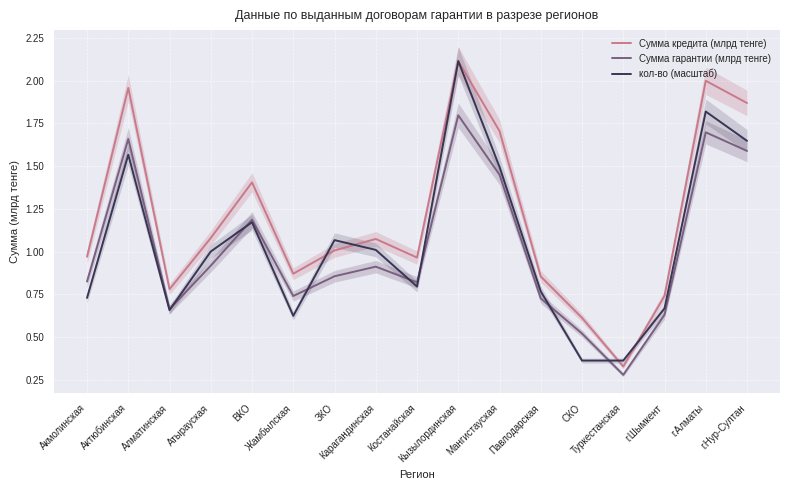

List the labels in order of Сумма гарантии (млрд тенге) value, smallest first.

Туркестанская, СКО, г.Шымкент, Алматинская, Павлодарская, Жамбылская, Костанайская, Акмолинская, ЗКО, Карагандинская, Атырауская, ВКО, Мангистауская, г.Нур-Султан, Актюбинская, г.Алматы, Кызылординская